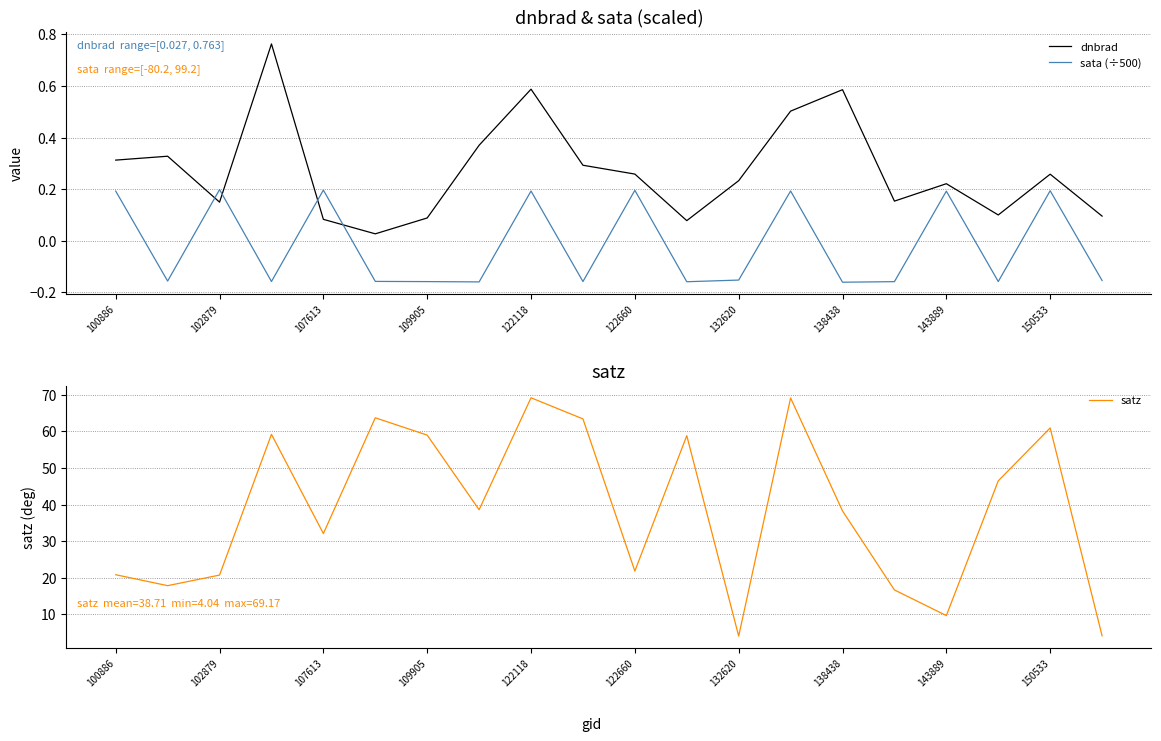

What is the minimum value for satz?

4.0